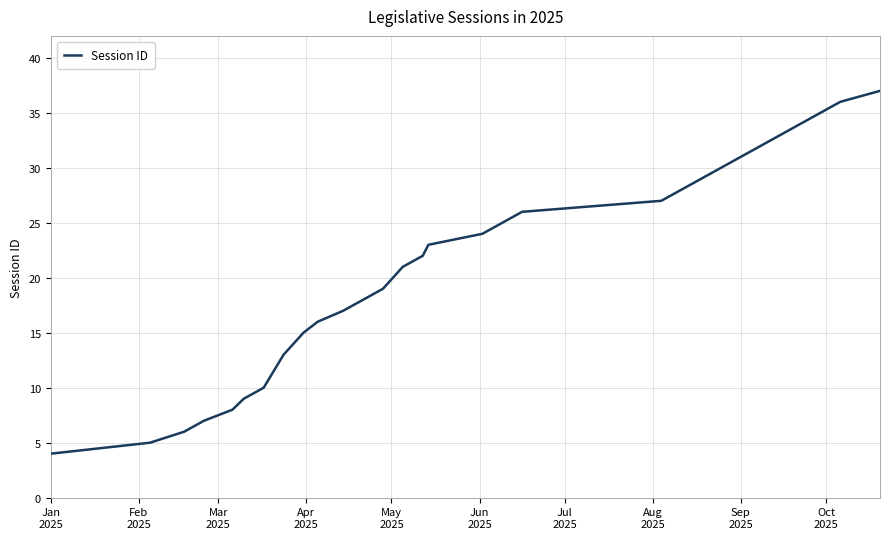

Does the chart display data point markers on the line(s)?

No